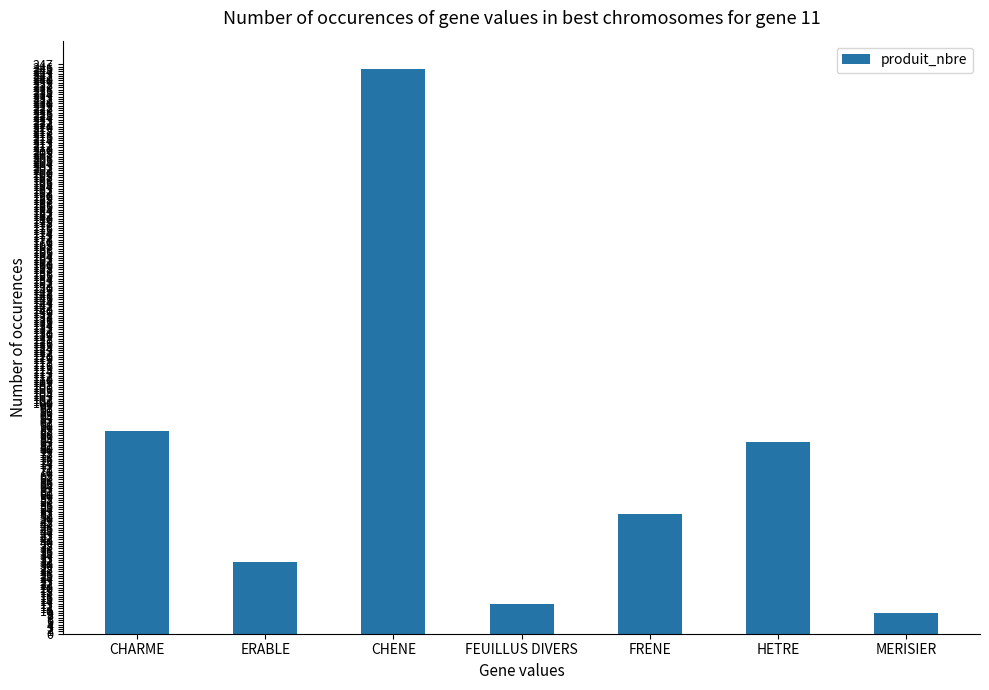

How many bars are there in total?

7